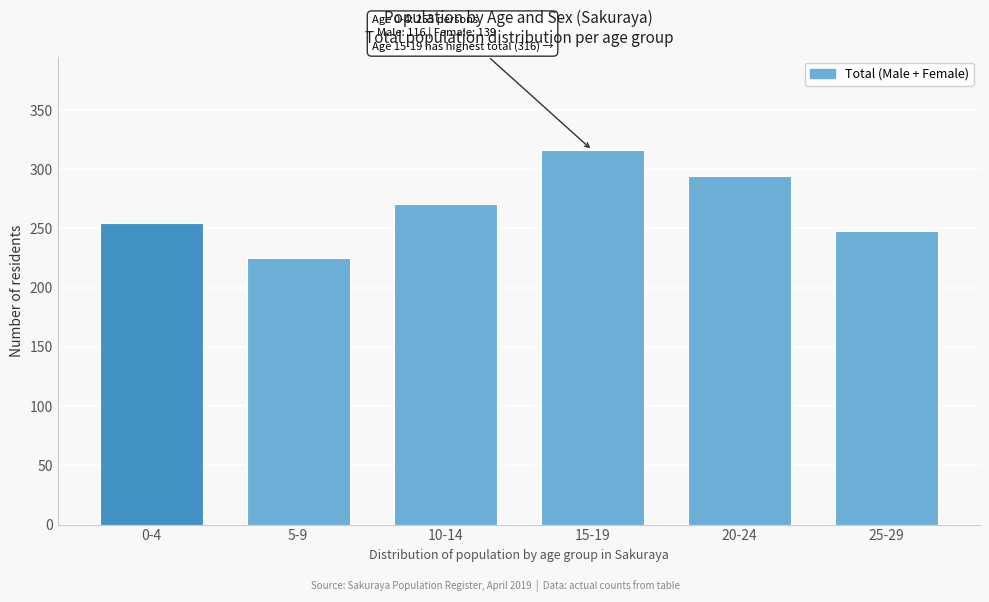

Reading right to left, transcribe all the data shown in this chart.

25-29=248	20-24=294	15-19=316	10-14=271	5-9=225	0-4=255